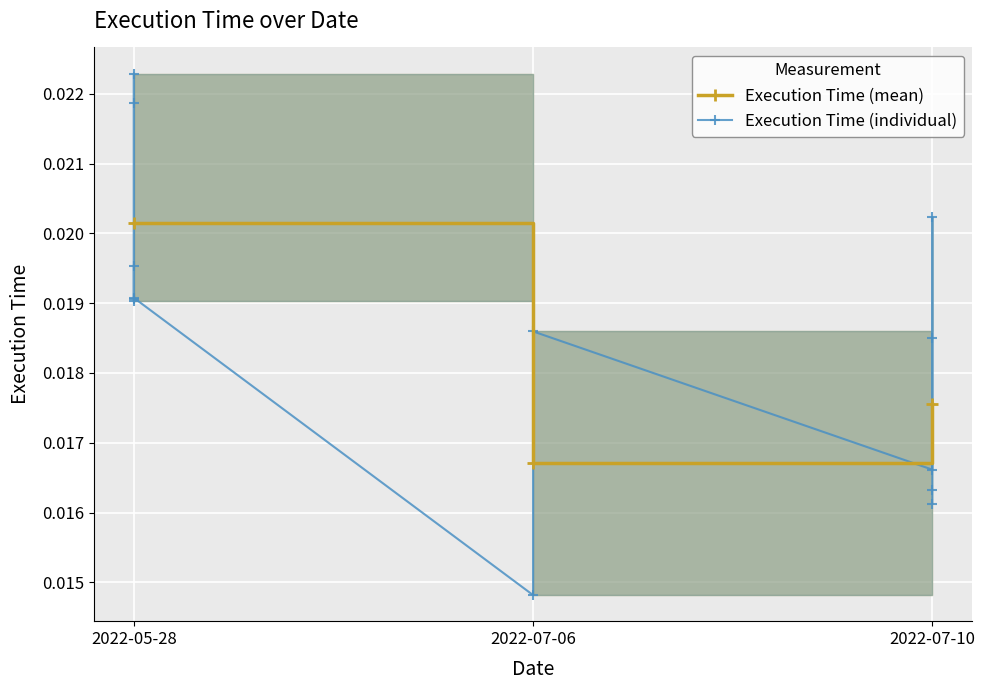

What is the label of the 10th point from the left?

2022-07-10